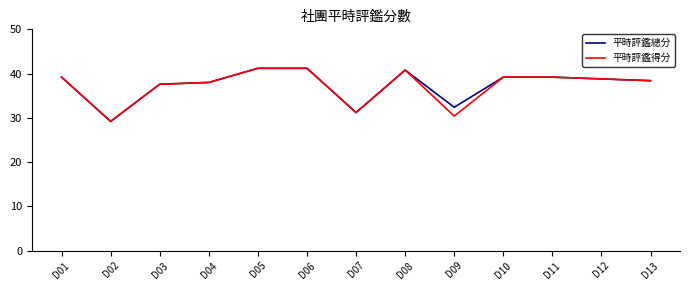

Is it true that 平時評鑑總分 equals 52.2 at D13?

False